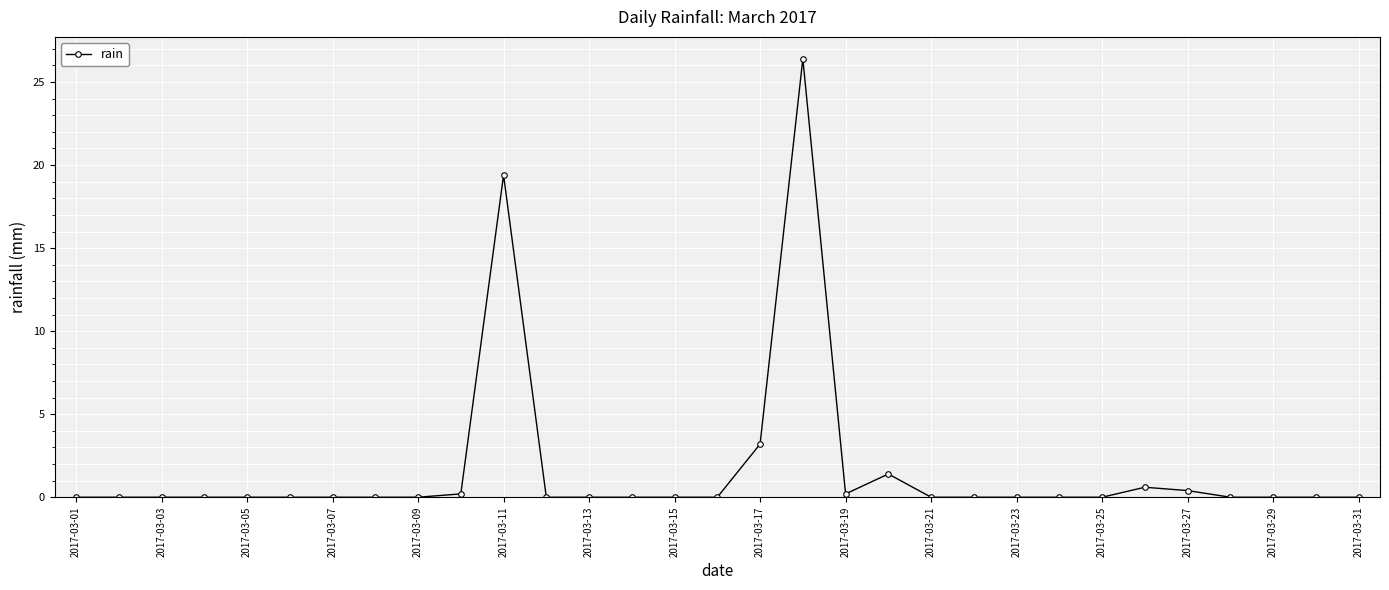

What is the maximum value shown in the chart?

26.4